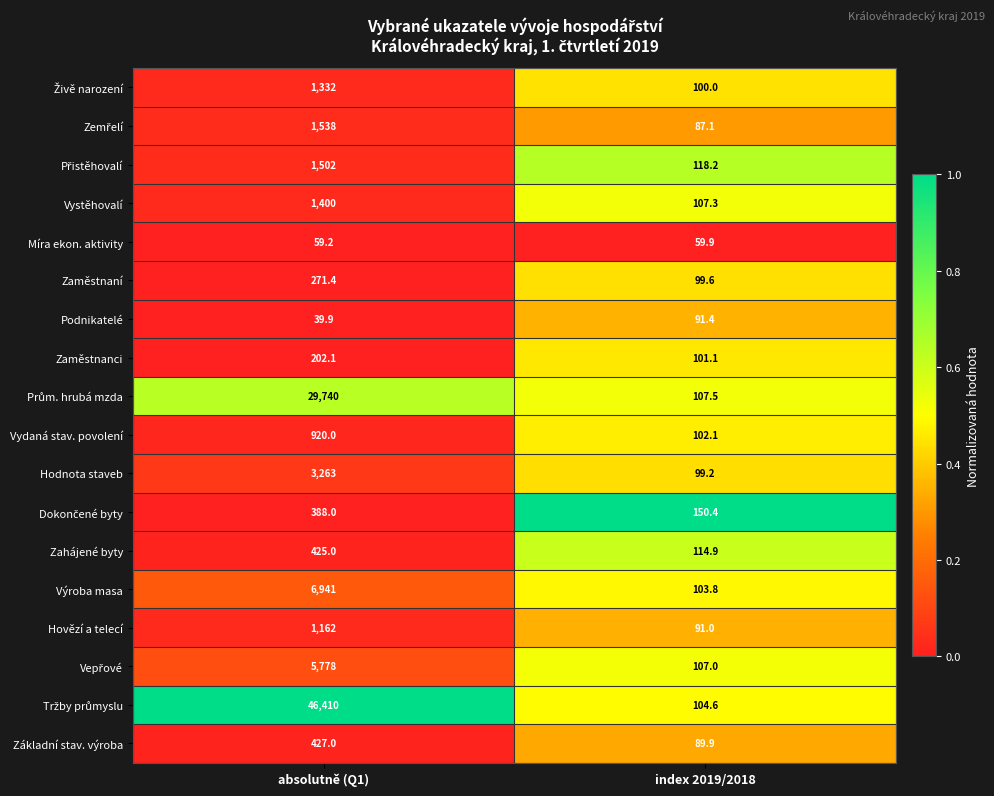

What is the sum of the Vydaná stav. povolení values at index 2019/2018 and absolutně (Q1)?

1022.1